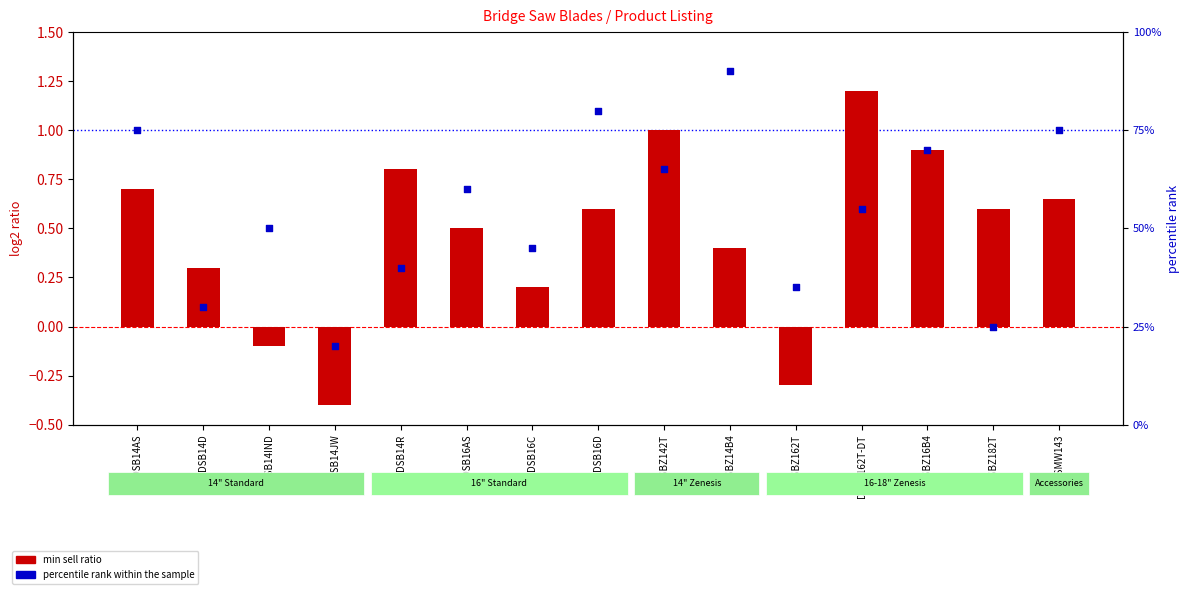

At which category is the sum across all series the highest?

DSBZ14B4